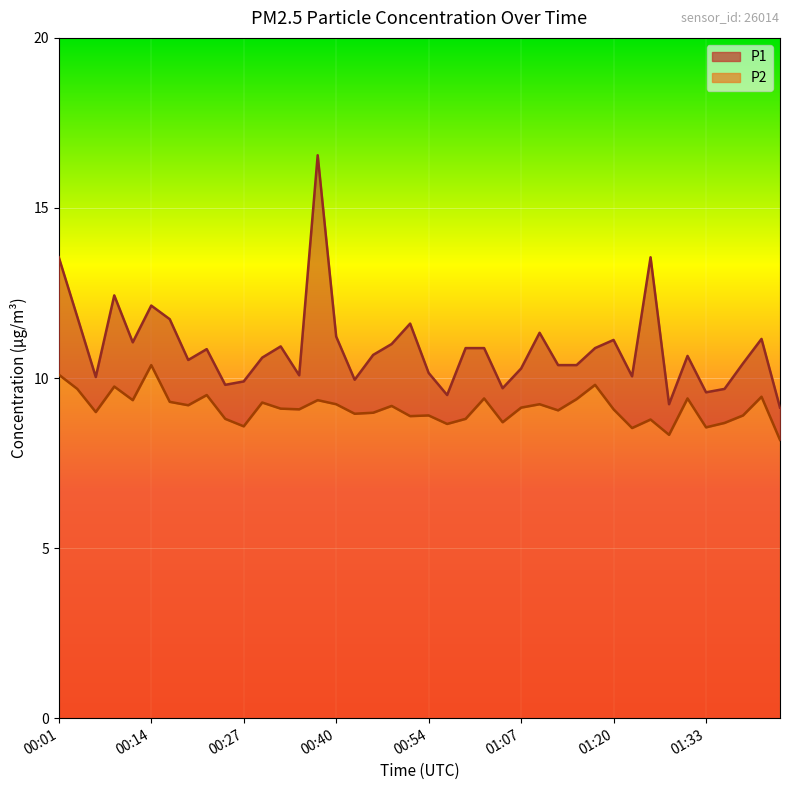

What are all the series names shown in the legend?

P1, P2